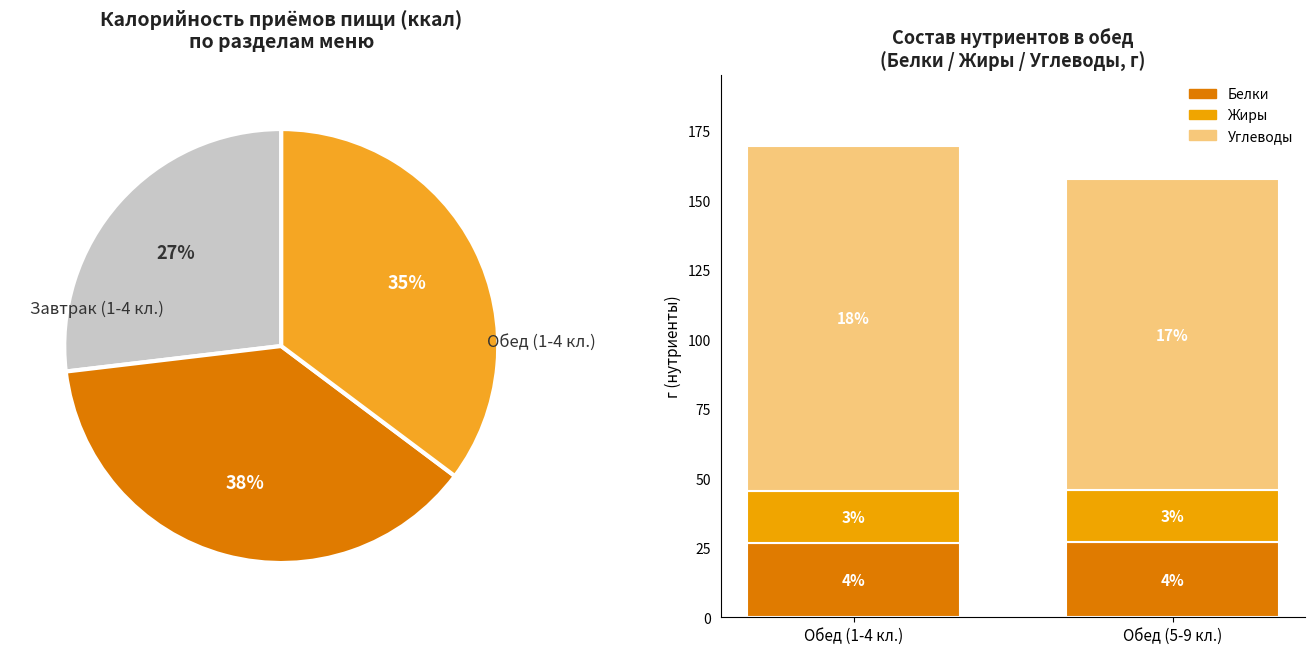

What is the majority slice?

Обед (5-9 кл.)